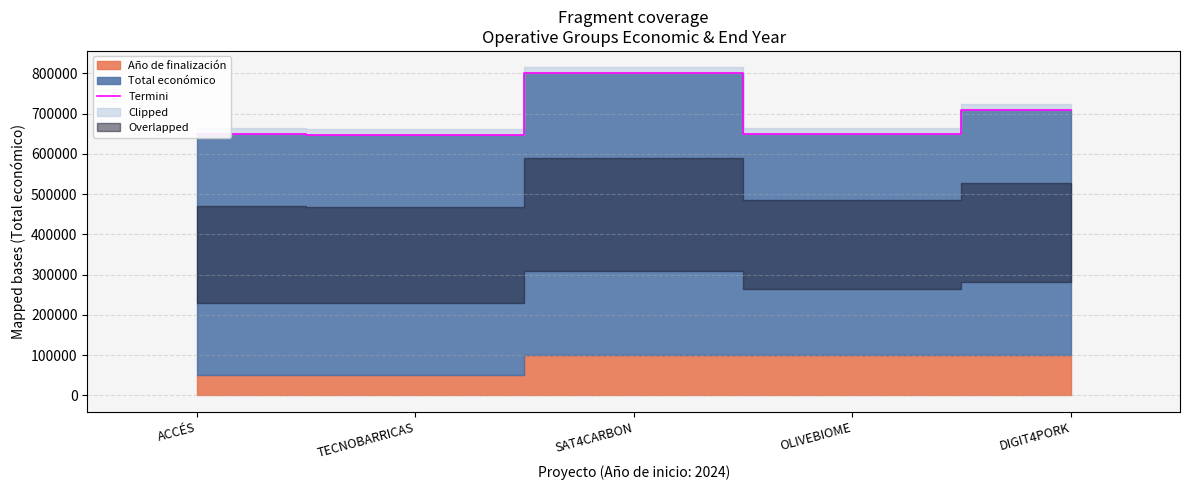

True or false: the data shows 263314 at DIGIT4PORK.

False